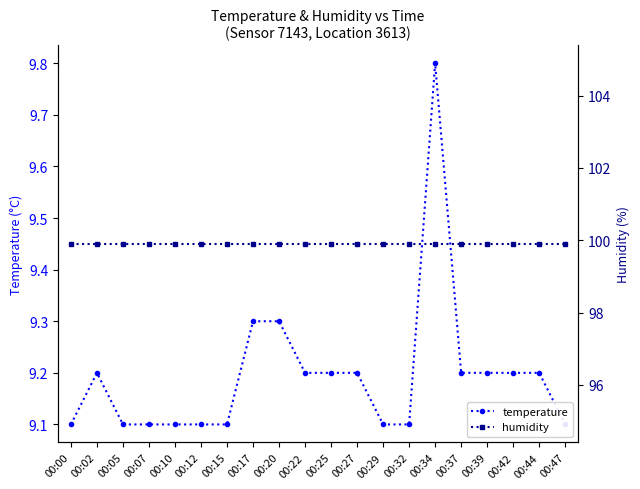

True or false: temperature and humidity intersect in this chart.

False